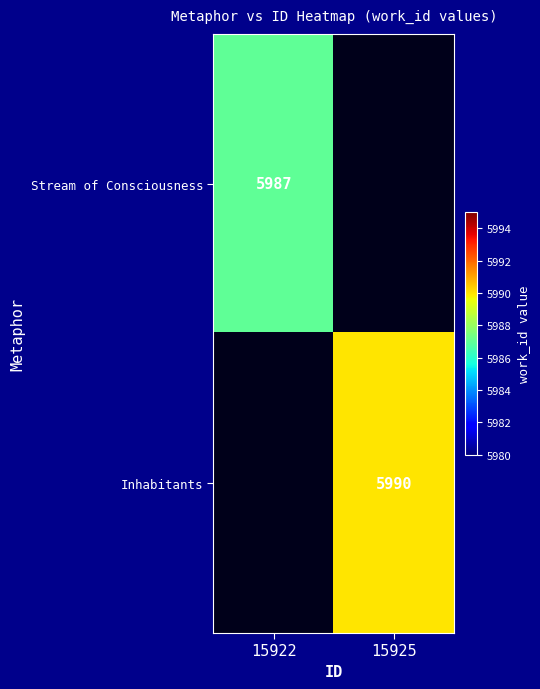

The value of Inhabitants at 15925 is 3774. True or false?

False